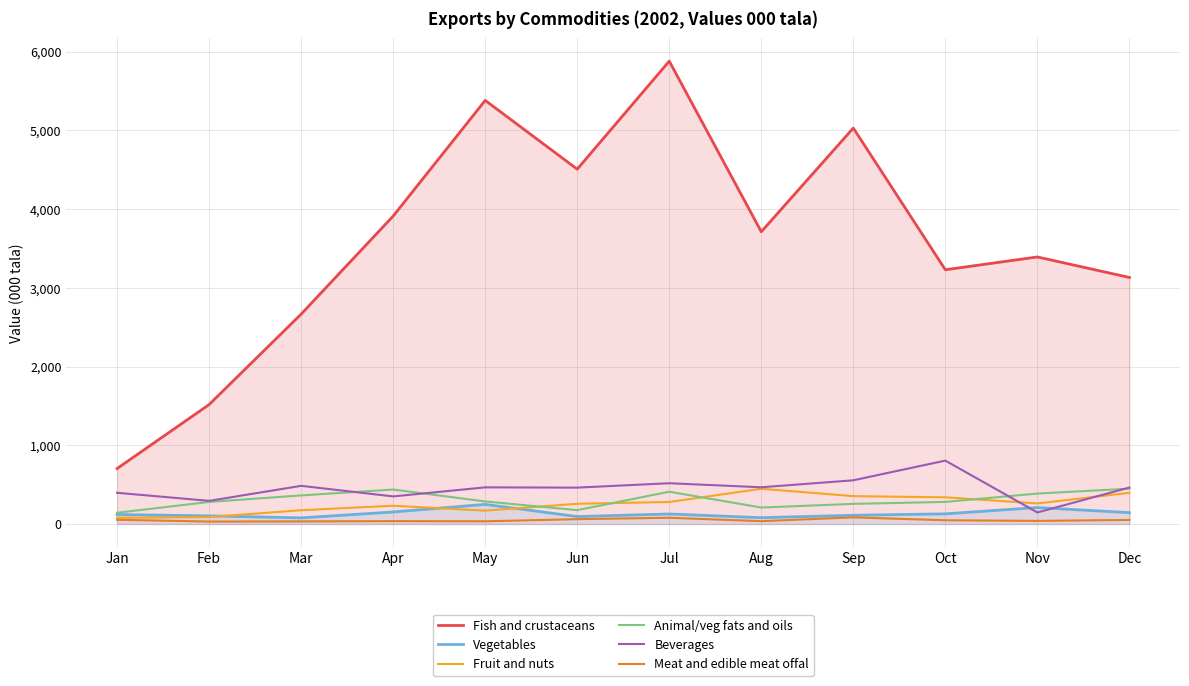

Which label corresponds to the largest value in the chart?

Jul